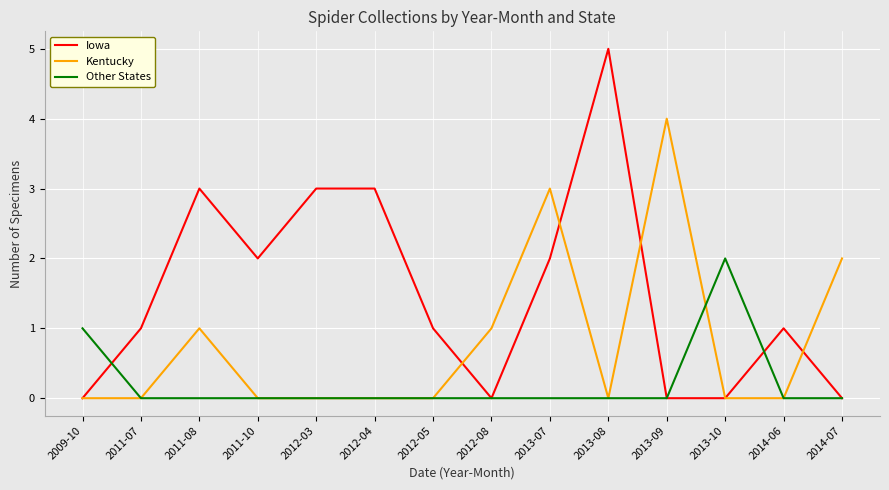

Is the value of Kentucky at 2014-07 greater than the value of Other States at 2013-09?

Yes